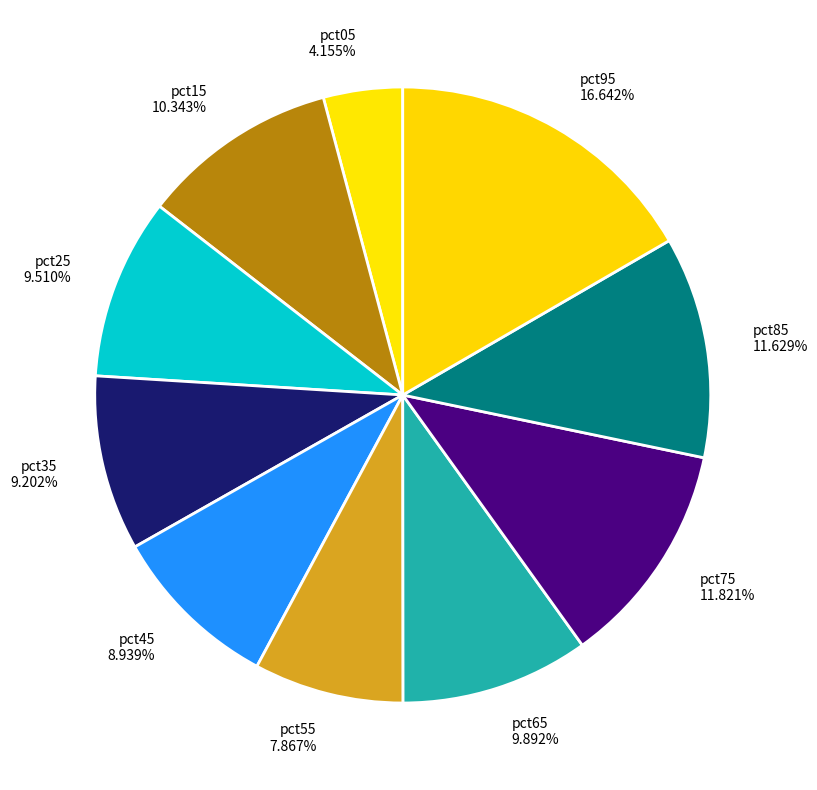

Between pct75 11.821% and pct55 7.867%, which is larger?

pct75 11.821%